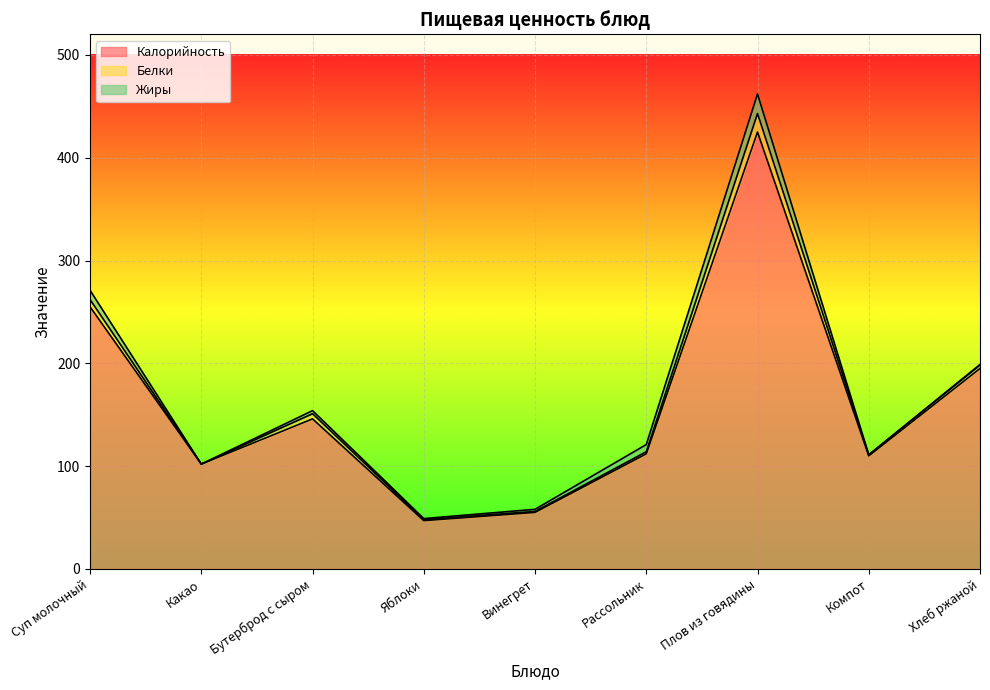

Which has a higher value, Рассольник or Какао?

Рассольник